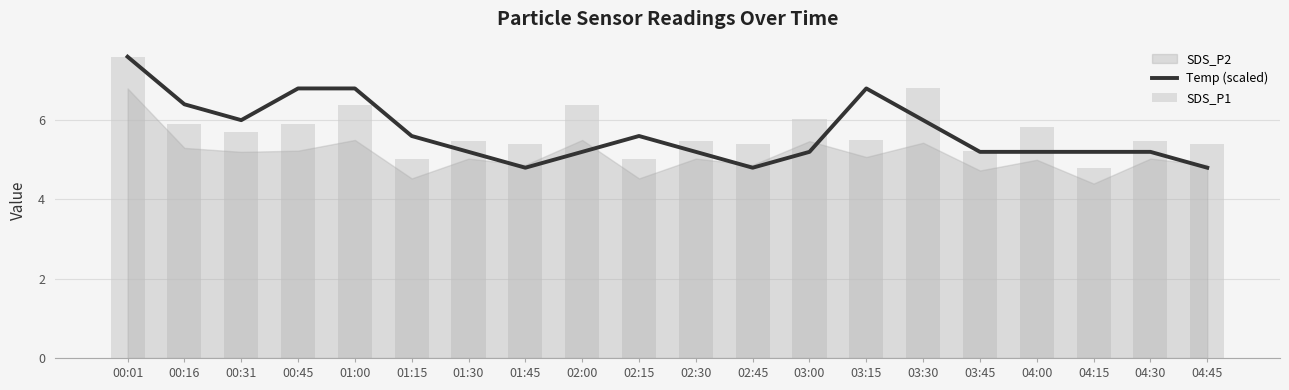

Which series has the widest spread of values?

Temp (scaled)